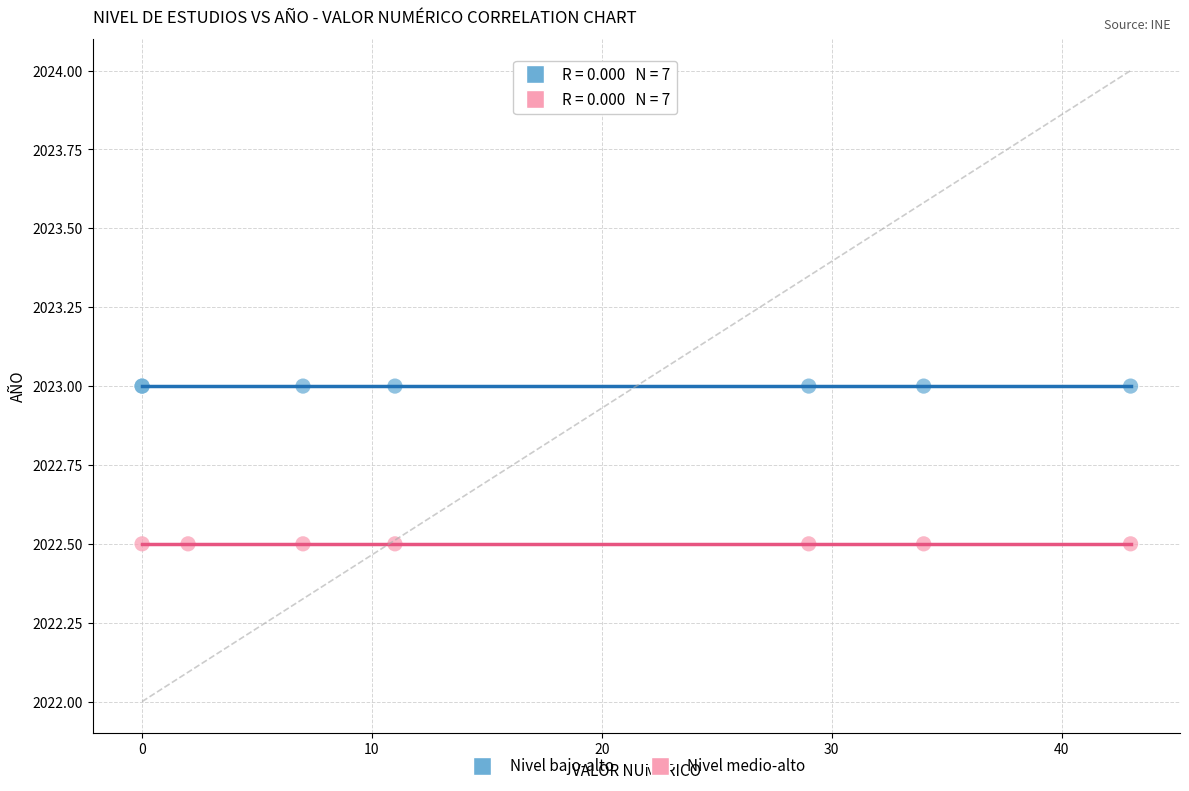

Which series contains the lowest Y value?

Nivel medio-alto